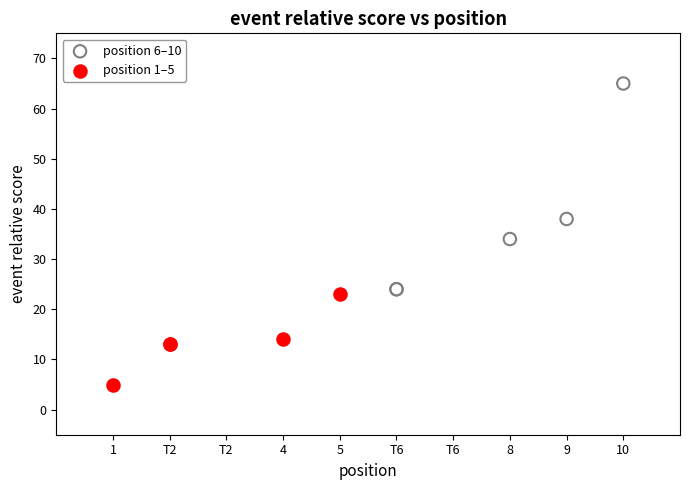

What are all the series names shown in the legend?

position 6–10, position 1–5